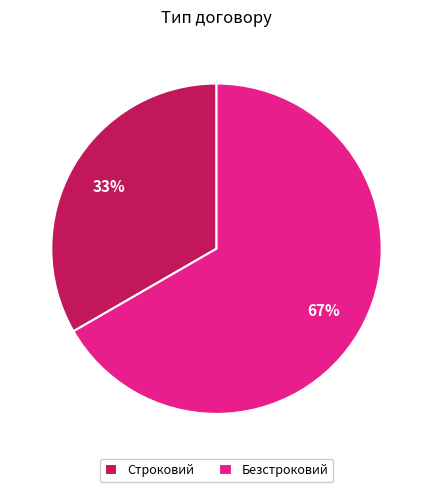

To the nearest percent, what is the combined percentage of Безстроковий and Строковий?

100%